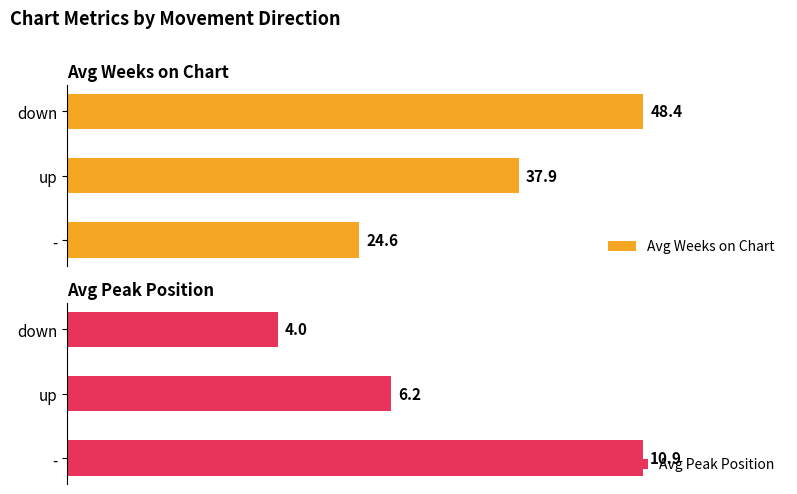

Does the chart contain stacked bars?

No